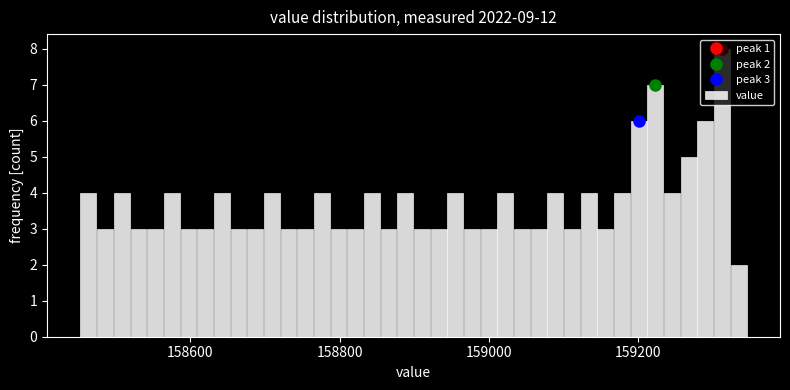

Around what value on the x-axis is the tallest bar? Give the approximate position of its centre, as read against the axis.

159320